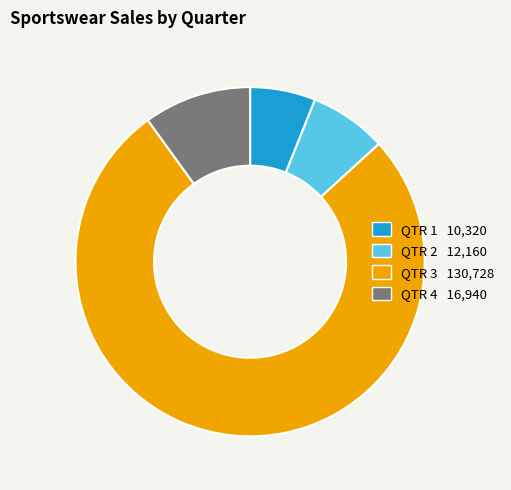

Do QTR 1 and QTR 3 together represent more than half of the pie?

Yes